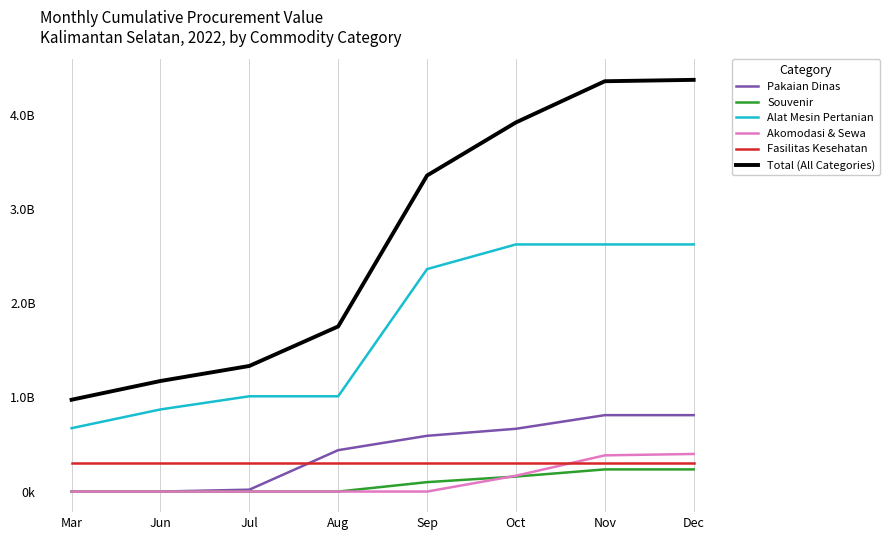

True or false: Alat Mesin Pertanian has a value of 2626421930 at Nov.

True